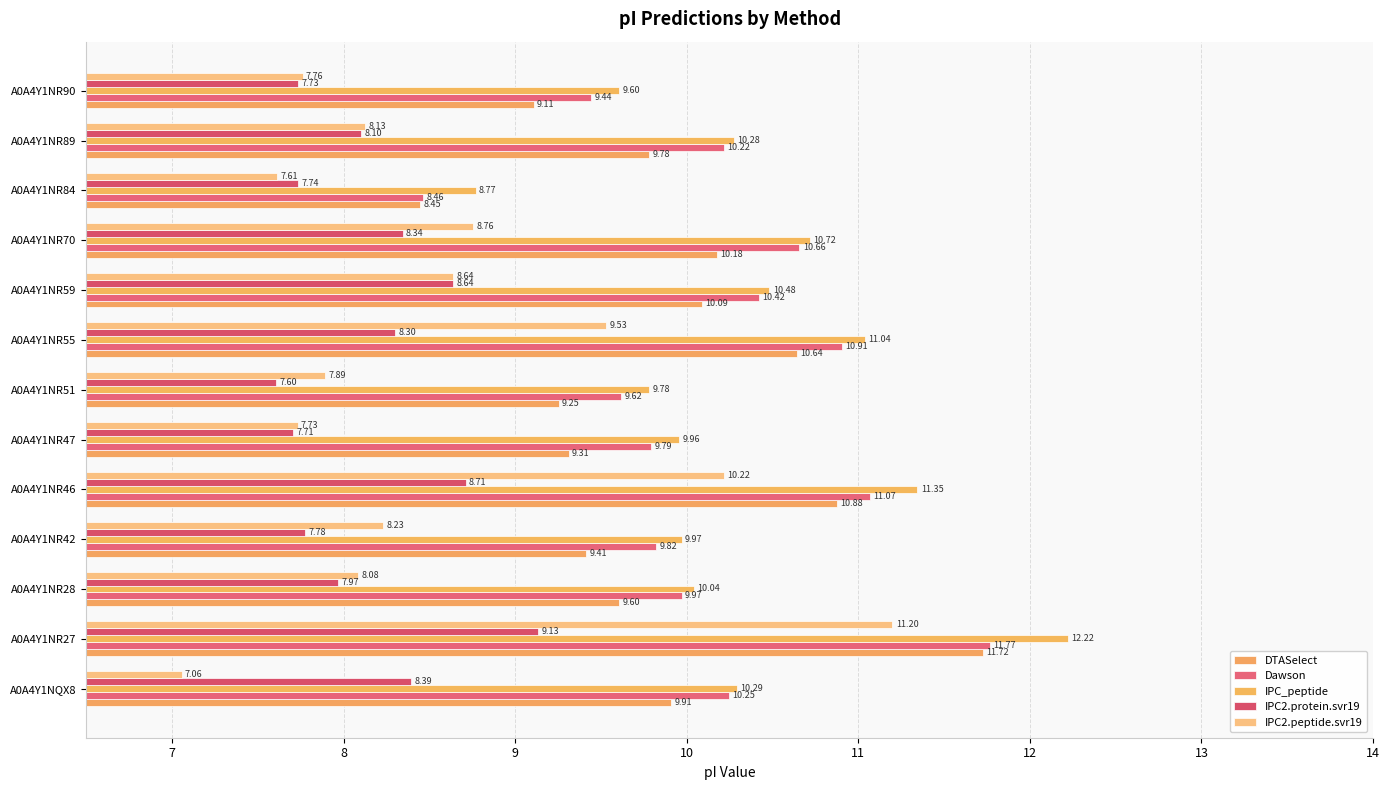

Which category has the lowest value across all series?

A0A4Y1NQX8